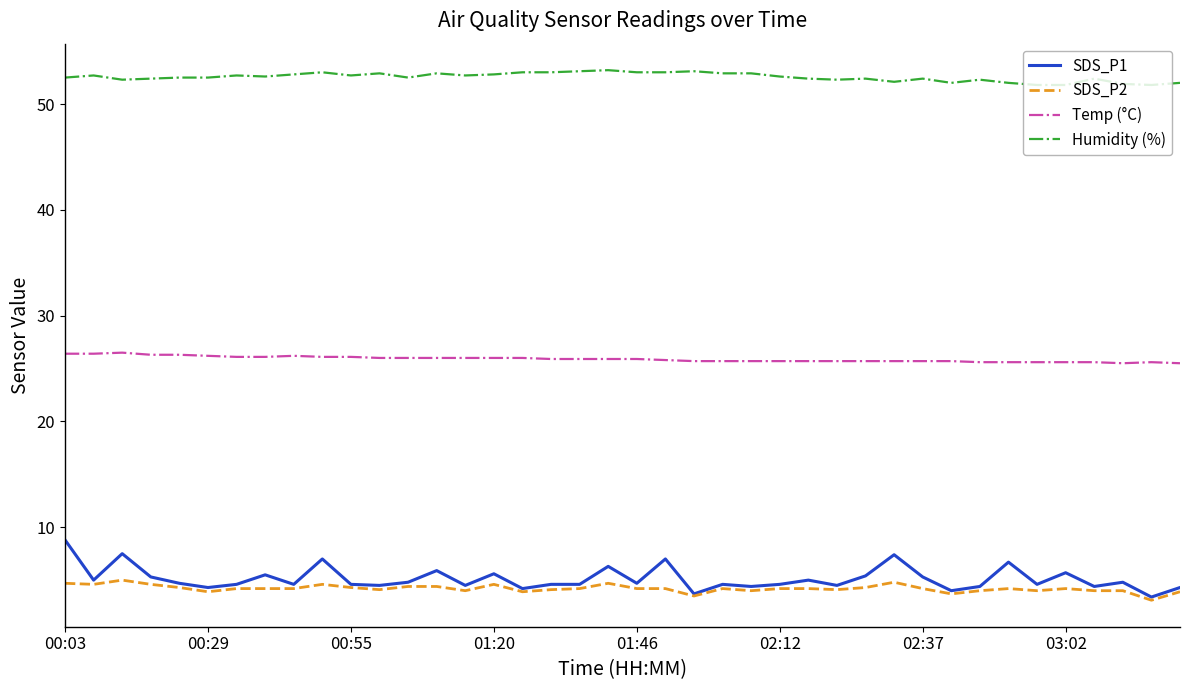

Which series has the largest total across all categories?

Humidity (%)